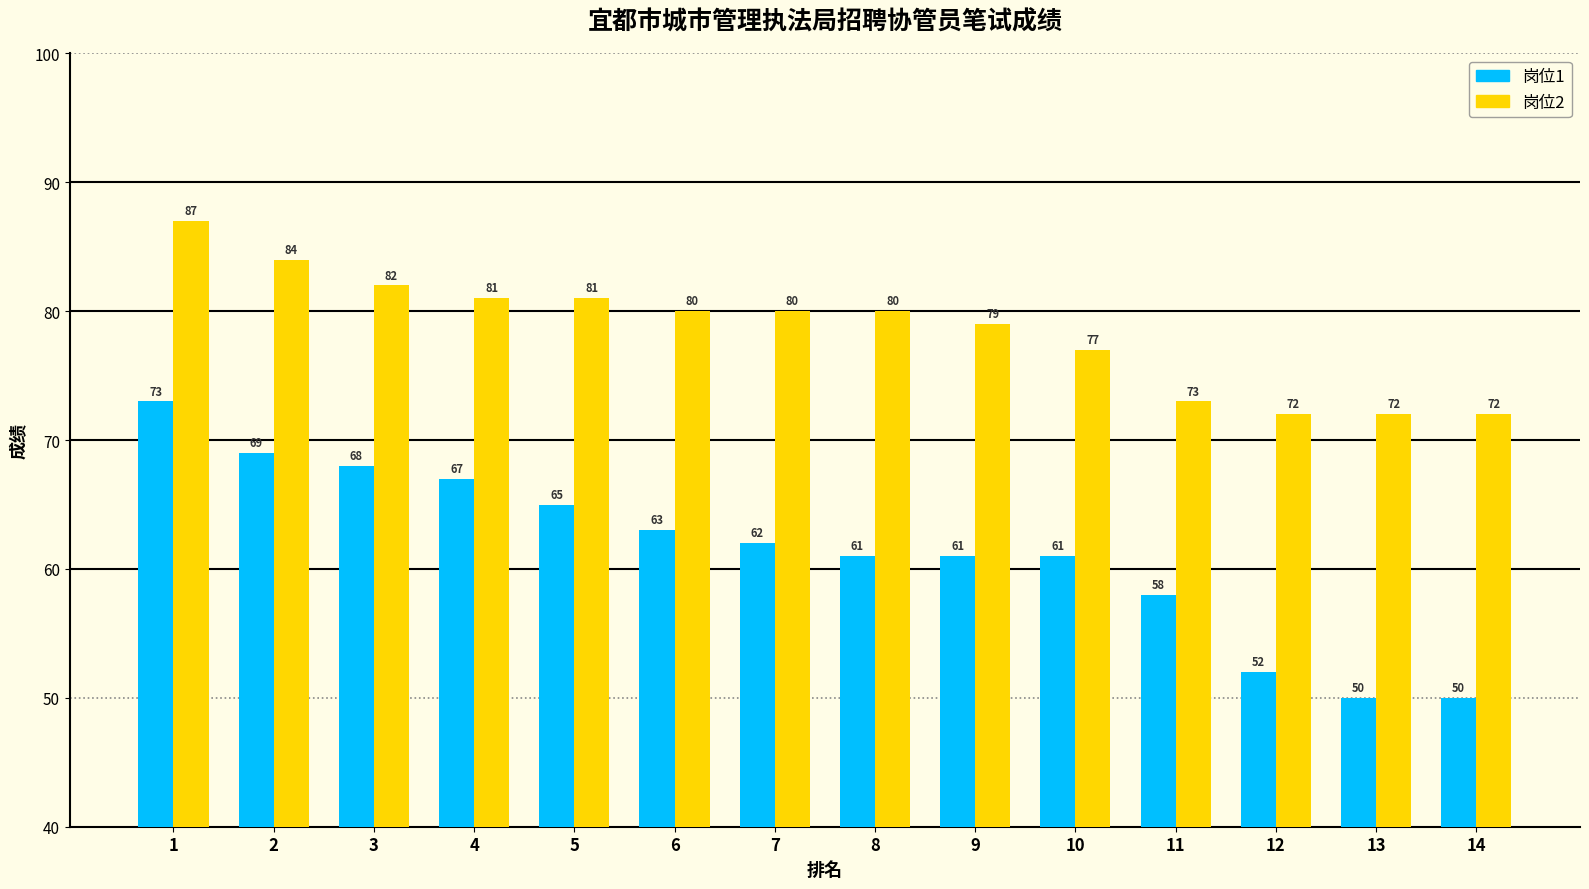

Does the chart contain stacked bars?

No